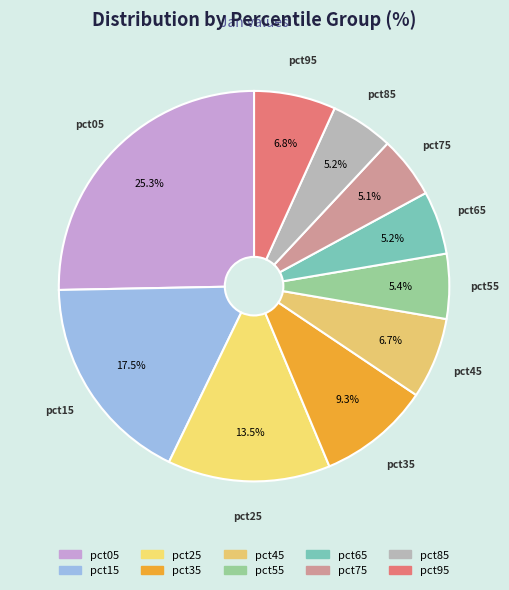

To the nearest percent, what is the difference between the pct65 and pct05 slice percentages?

20%